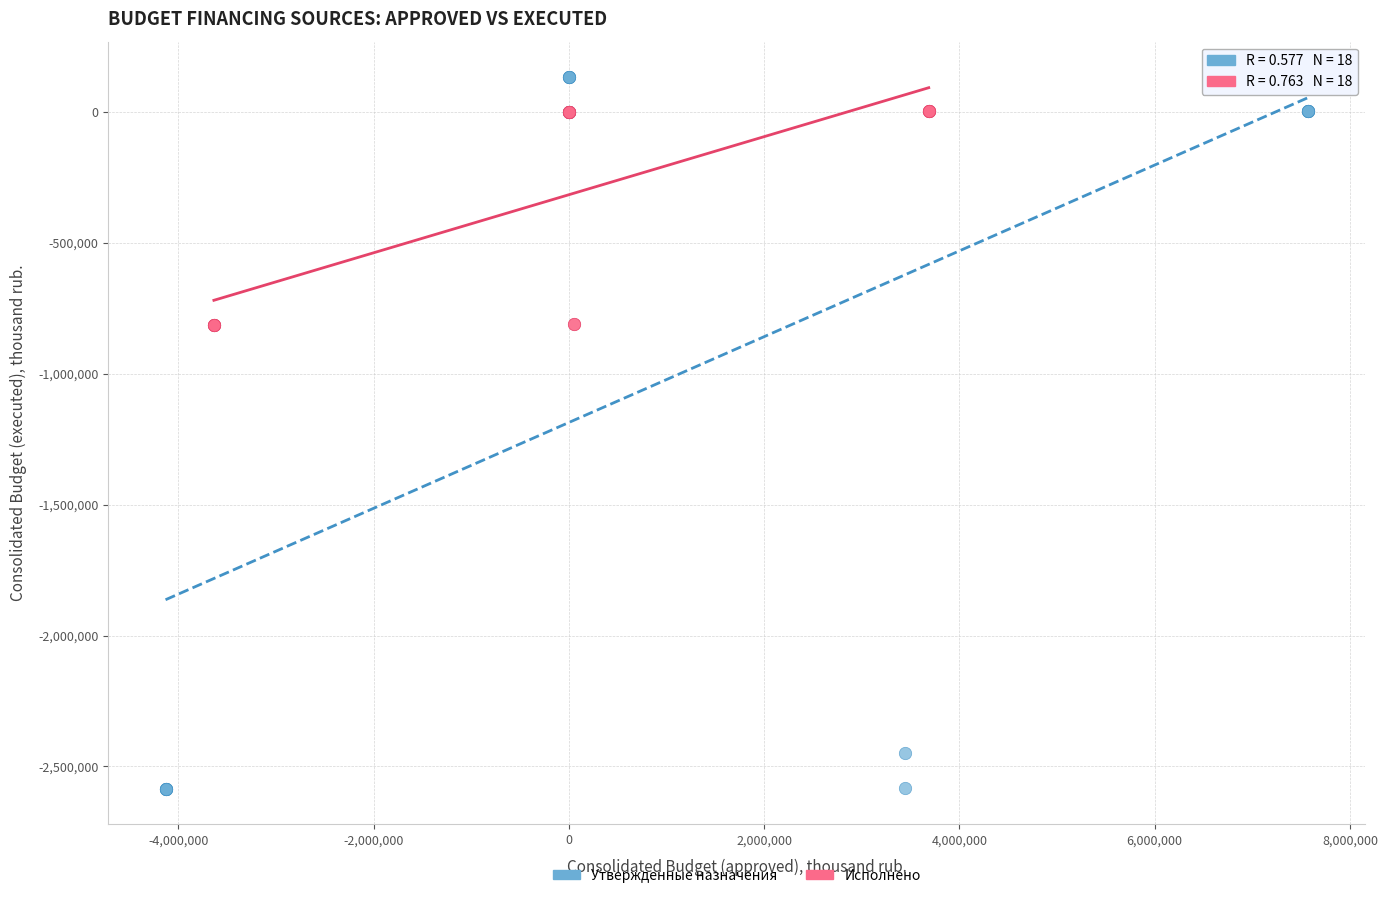

Which series reaches the minimum Y coordinate?

Утвержденные назначения